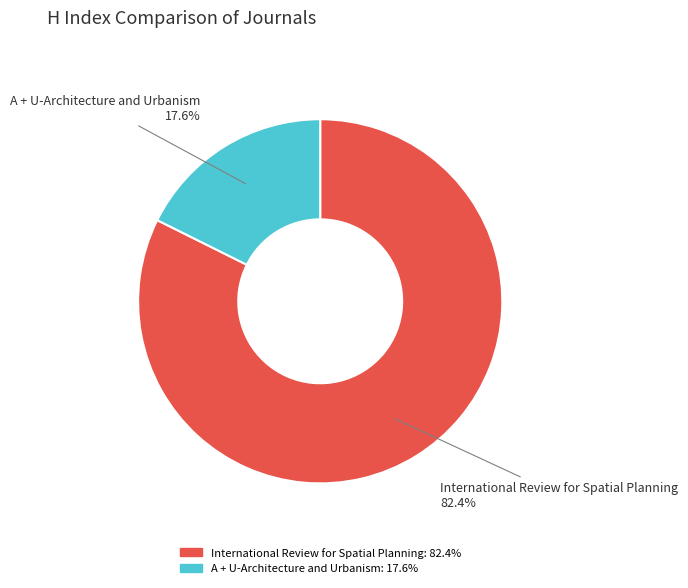

Rank the categories by value from highest to lowest.

International Review for Spatial Planning, A + U-Architecture and Urbanism